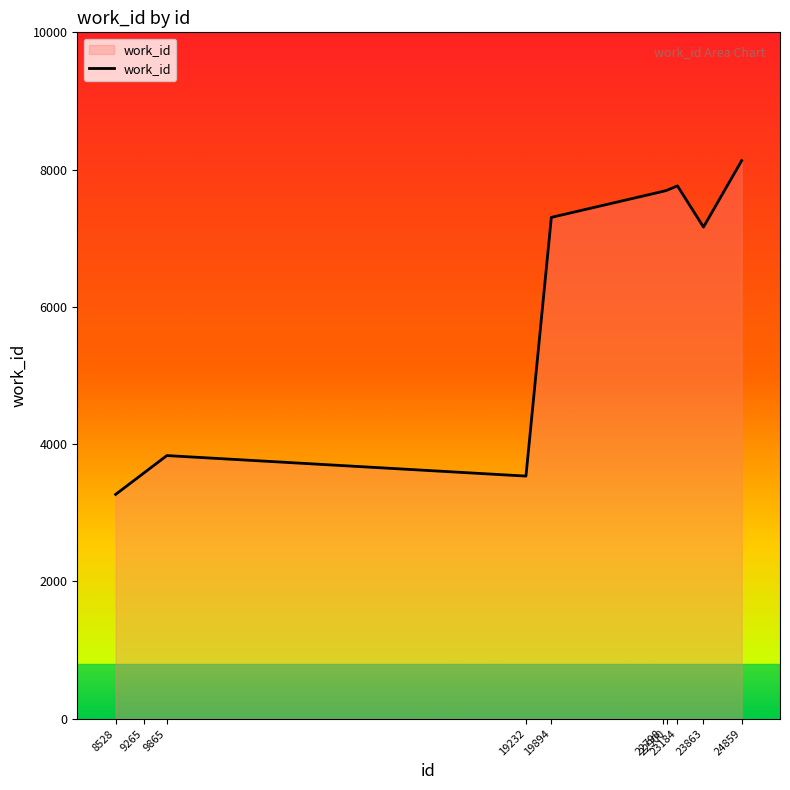

What is the difference between the maximum and second lowest values?

4596